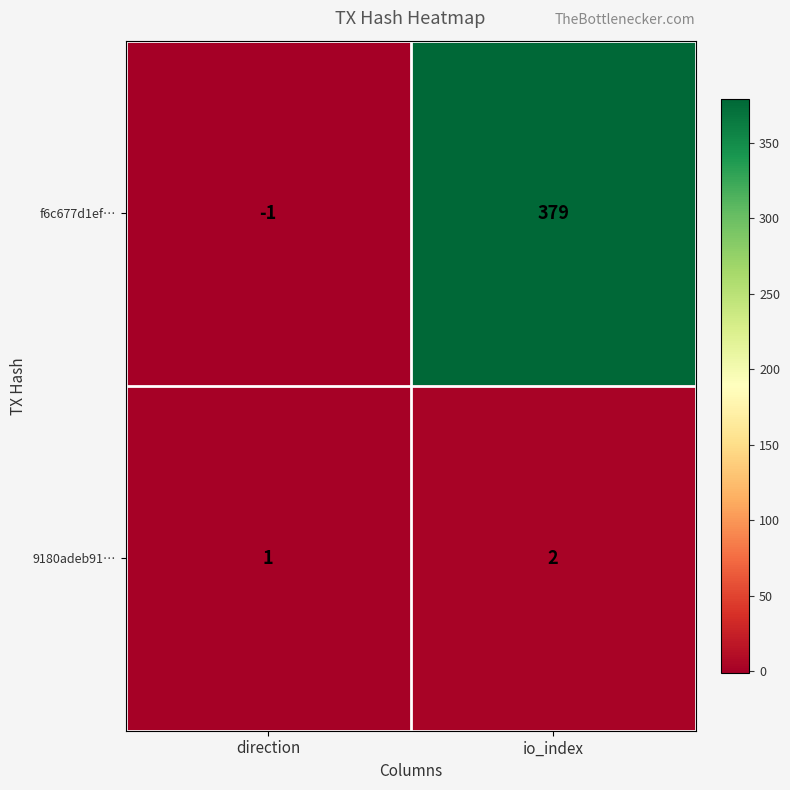

The 9180adeb91… series shows 1 at direction. True or false?

True